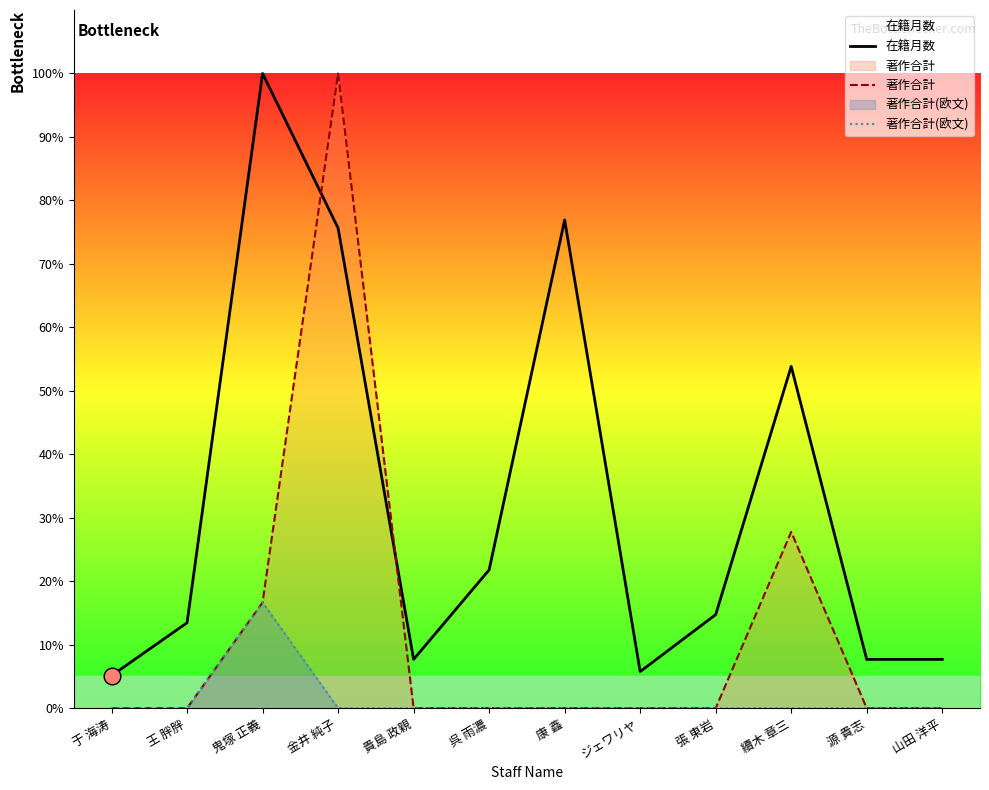

How many lines are shown in the chart?

3